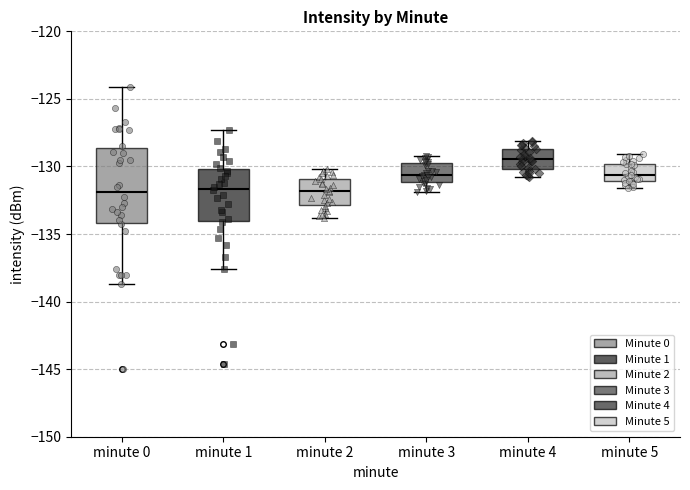

Reading left to right, transcribe this box plot: for each box, give where its median line is, the range the box spans, and where its two whiskers end, as read against the y-axis. The values are not printed on the chart, so give them approximately, as read against the axis.

minute 0: median -132.0, box -134.0 to -128.5, whiskers -138.5 to -124.0
minute 1: median -131.5, box -134.0 to -130.0, whiskers -137.5 to -127.5
minute 2: median -132.0, box -133.0 to -131.0, whiskers -134.0 to -130.0
minute 3: median -130.5, box -131.0 to -129.5, whiskers -132.0 to -129.0
minute 4: median -129.5, box -130.0 to -128.5, whiskers -131.0 to -128.0
minute 5: median -130.5, box -131.0 to -130.0, whiskers -131.5 to -129.0